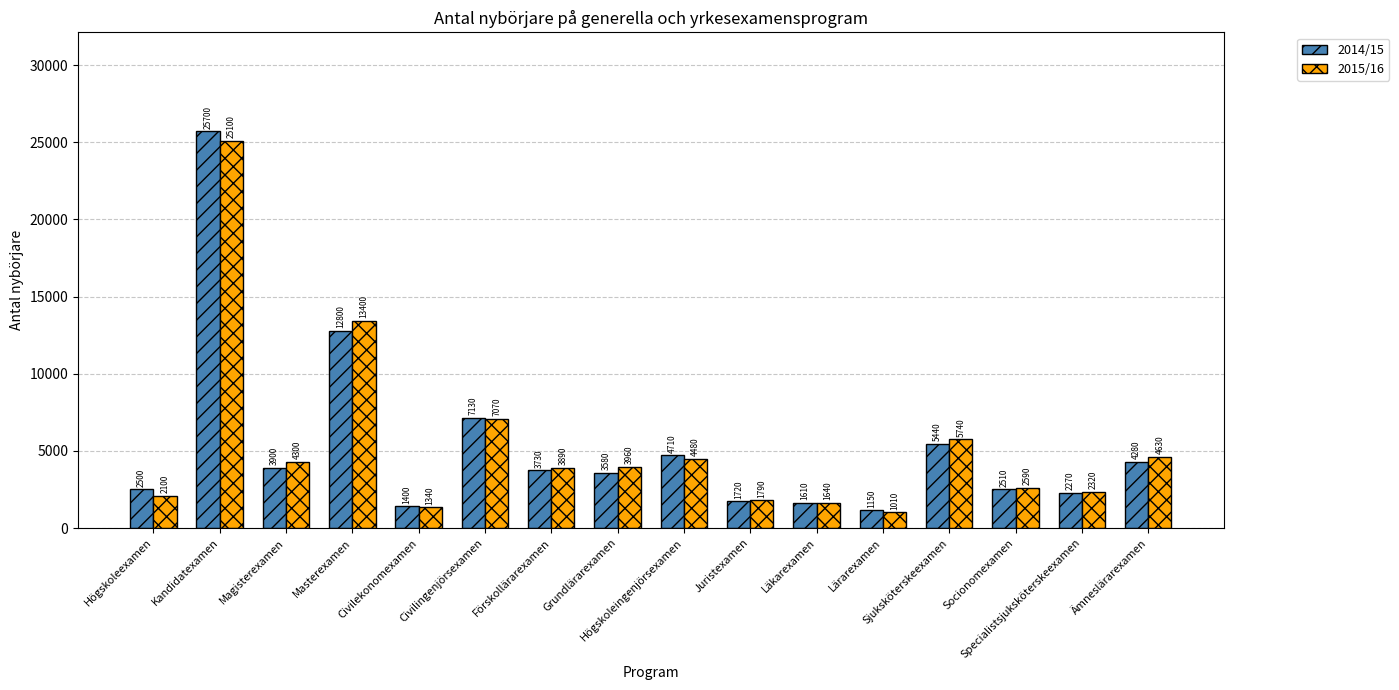

List the series in order of their peak value, lowest first.

2015/16, 2014/15